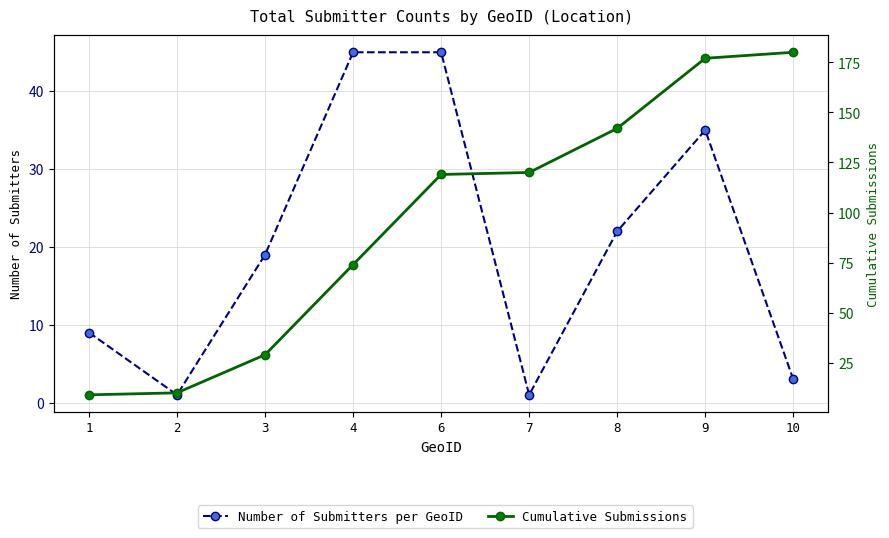

Which category has the highest value in the Number of Submitters per GeoID series?

4